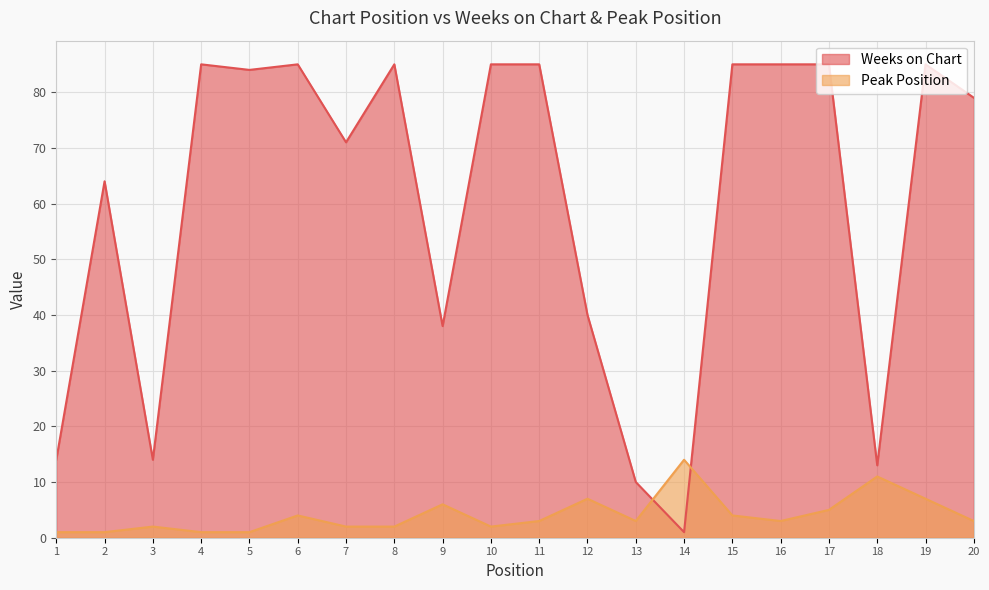

At which category is the sum across all series the highest?

19